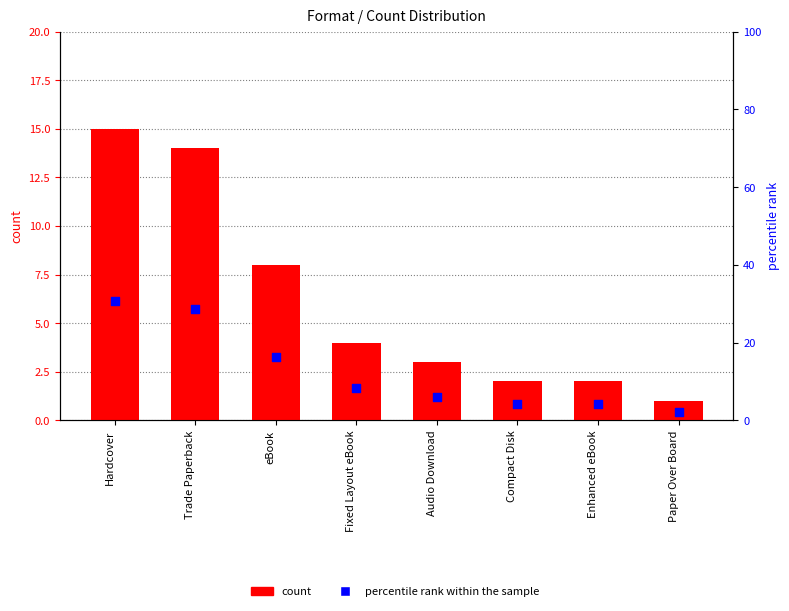

Is the value of percentile rank within the sample at Paper Over Board greater than the value of count at Hardcover?

No